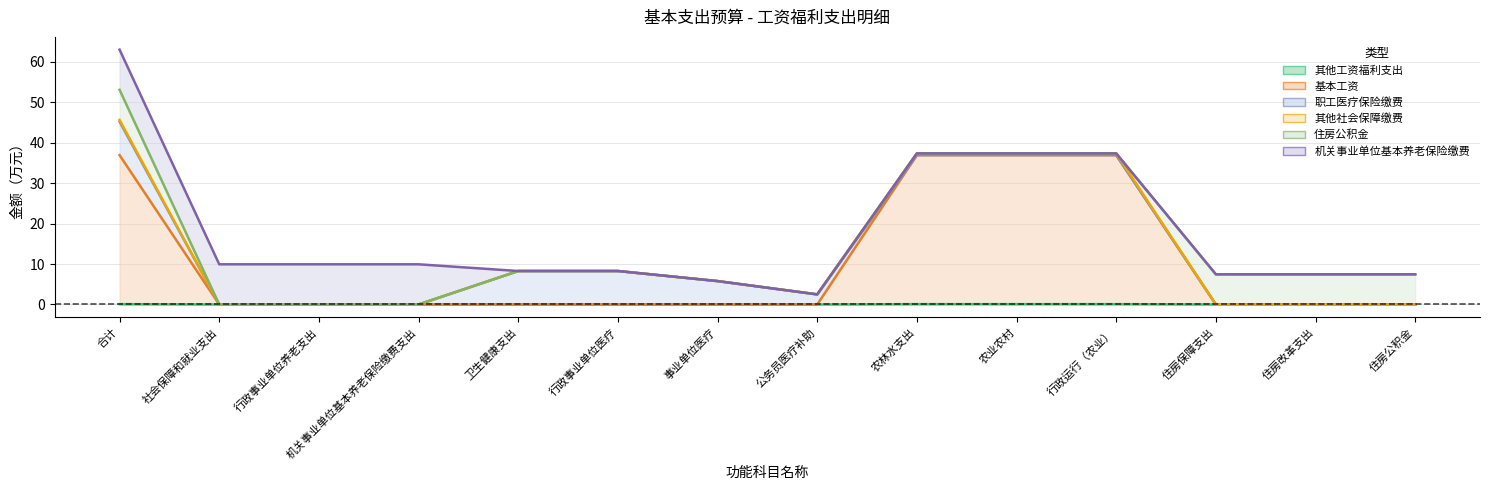

What is the average value of the 住房公积金 series?

2.1